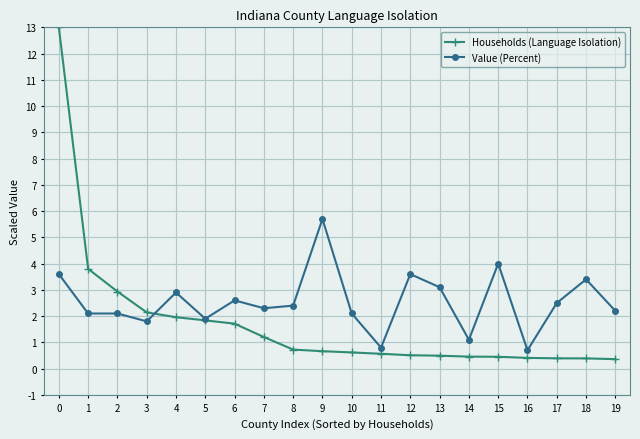

Rank the series by their average value, from lowest to highest.

Households (Language Isolation), Value (Percent)